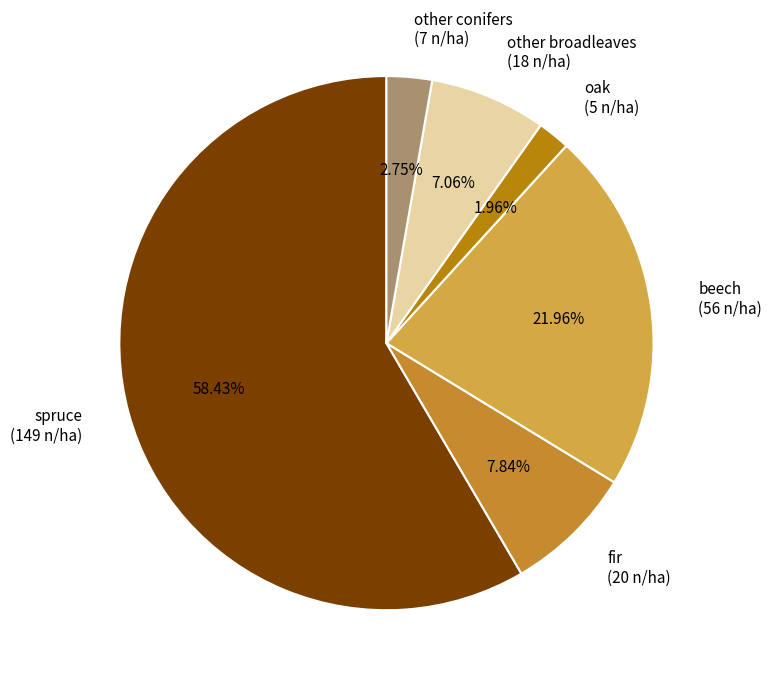

Does spruce account for over 50% of the chart?

Yes